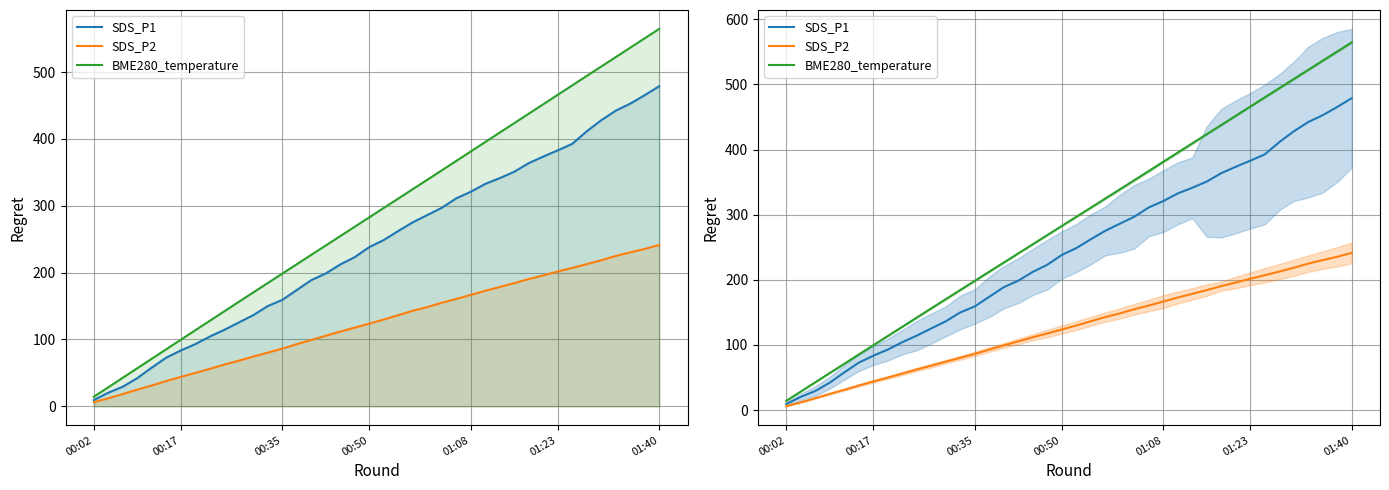

True or false: SDS_P2 and BME280_temperature intersect in this chart.

False